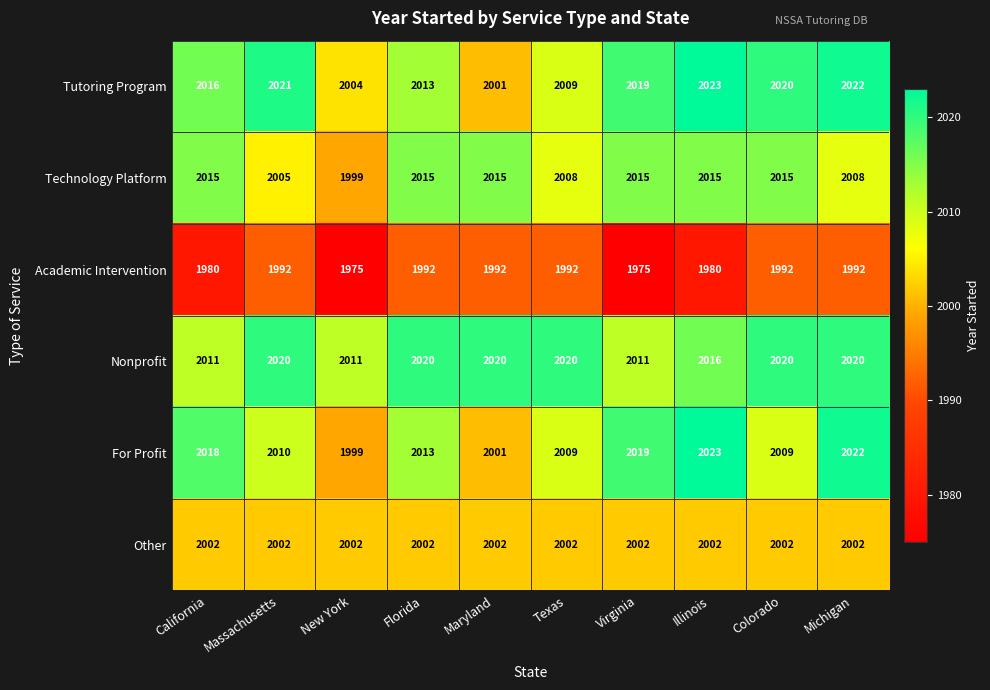

How many data points does each series have?

10